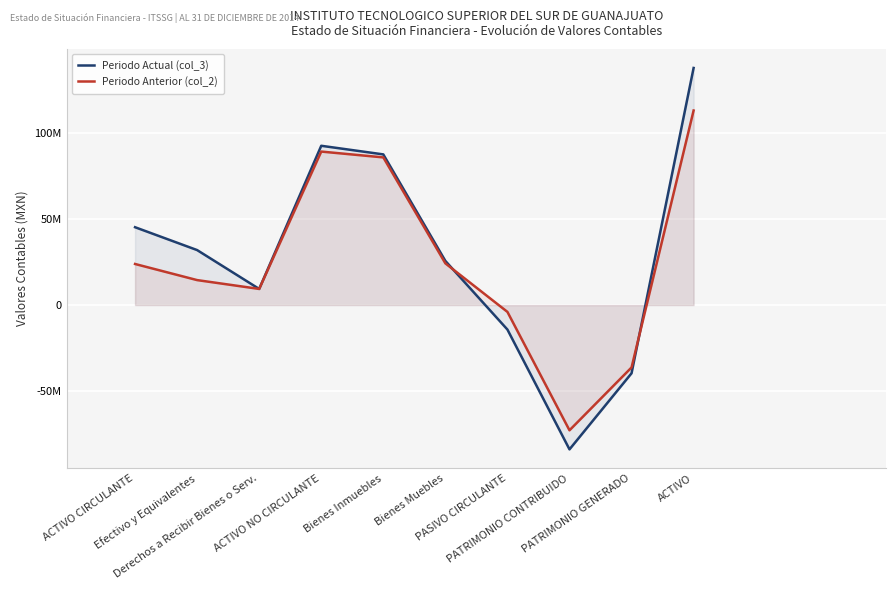

Reading right to left, what are all the values shown in this chart?

Periodo Actual (col_3): 138136886.6	-39756284.6	-84091954.5	-14288647.5	25708606.2	87773106.4	92795952.2	9383796.0	32024748.1	45340934.4
Periodo Anterior (col_2): 113343610.3	-36361060.0	-72981981.1	-4000569.2	24288496.7	86021692.3	89421336.8	9389575.2	14532698.3	23922273.5